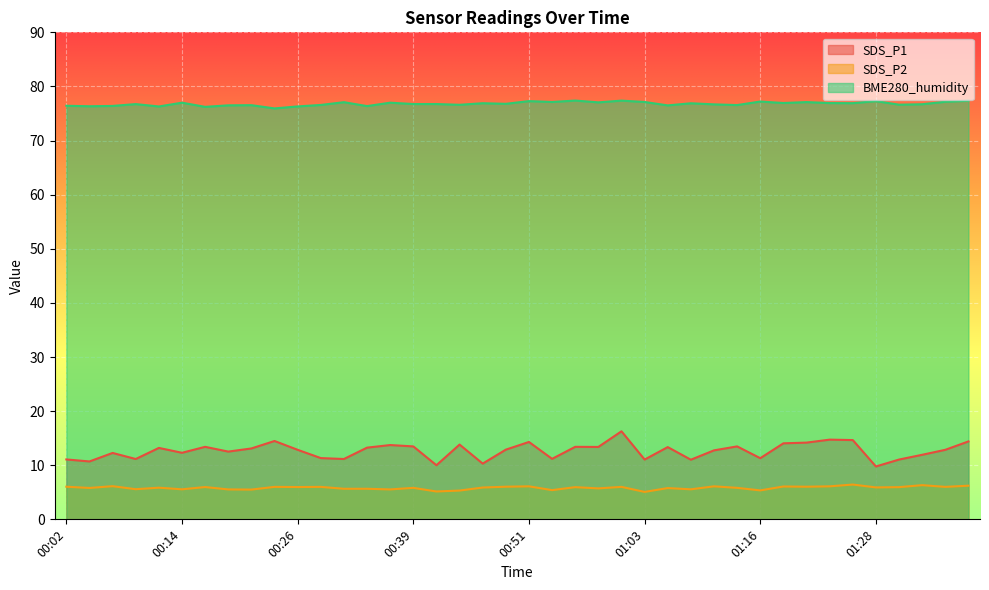

What is the value of the SDS_P2 point at the 14th from the left?

5.7